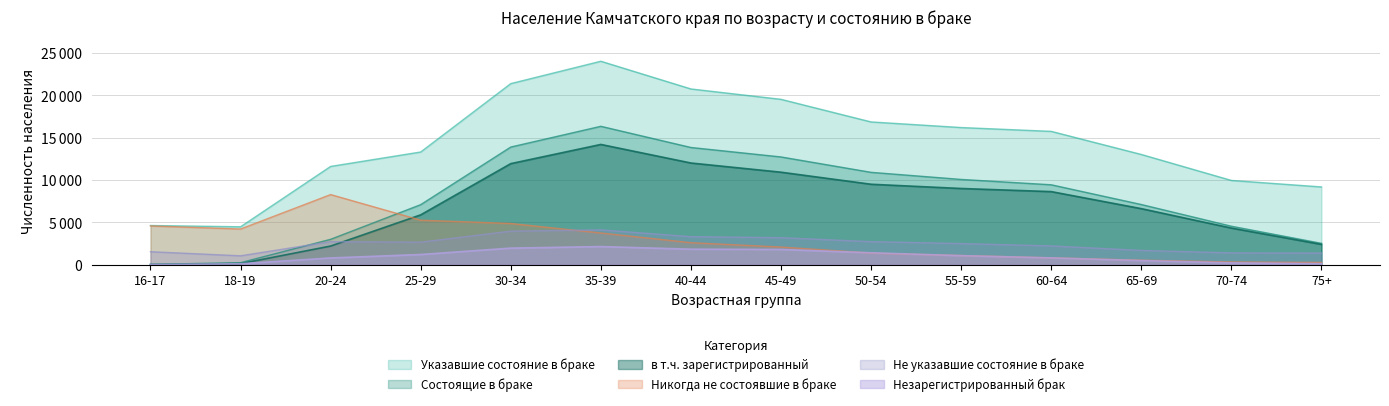

How many categories are shown in the chart?

14